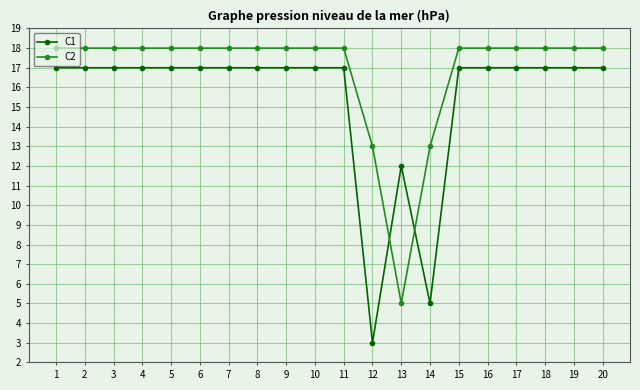

Which series changed the most between 14 and 17?

C1